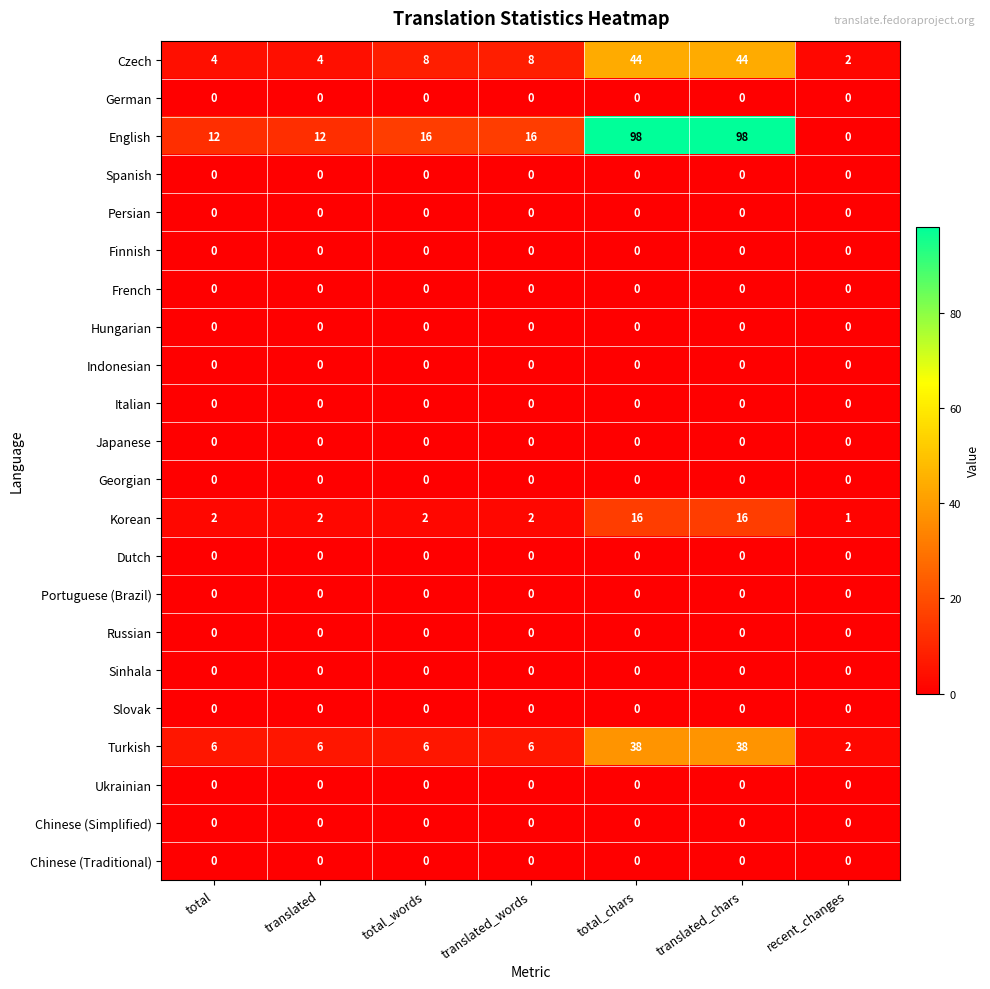

How many Turkish values are between 6 and 38?

6